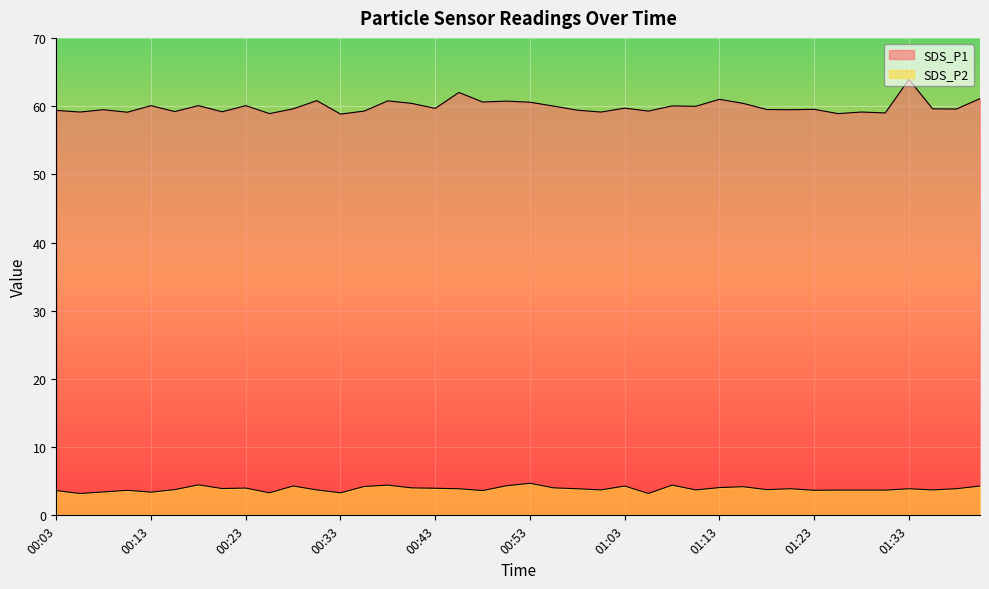

Where is the first local minimum for SDS_P2?

00:06